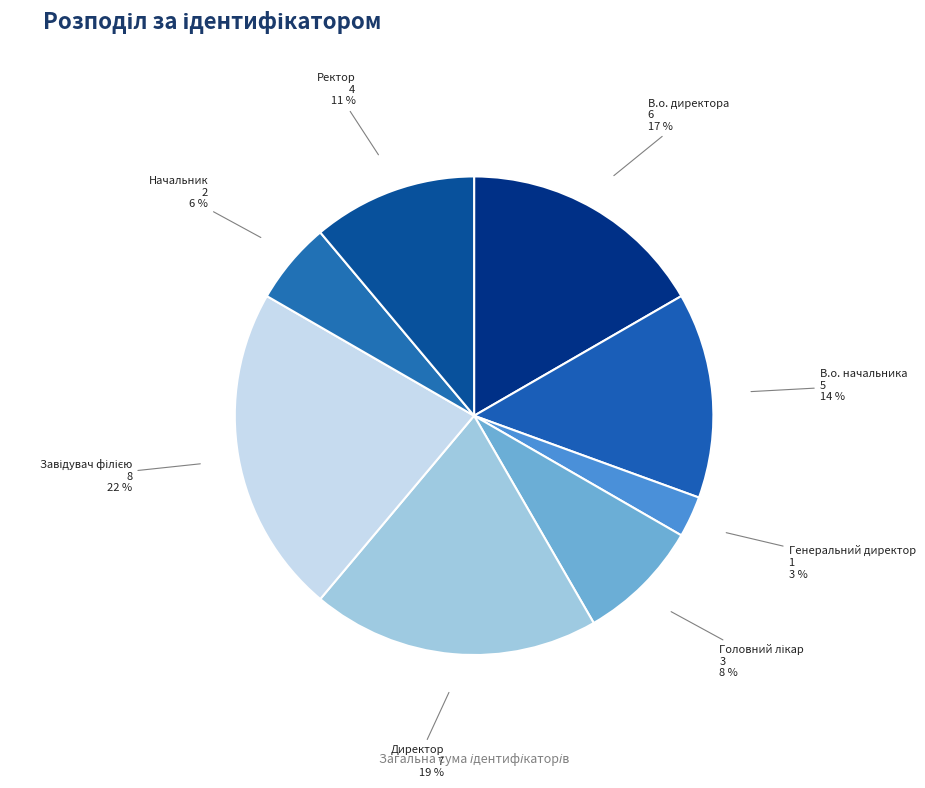

Which has a higher value, Директор or В.о. директора?

Директор